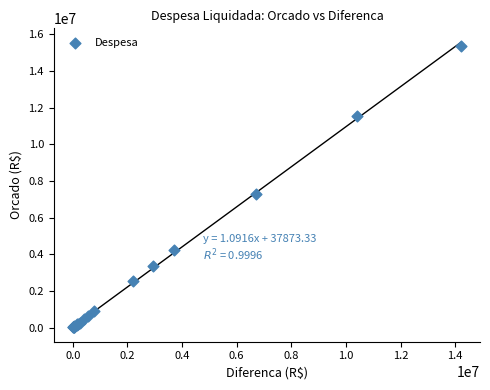

What Y value in the scatter plot is closest to 7686925?

7300679.9